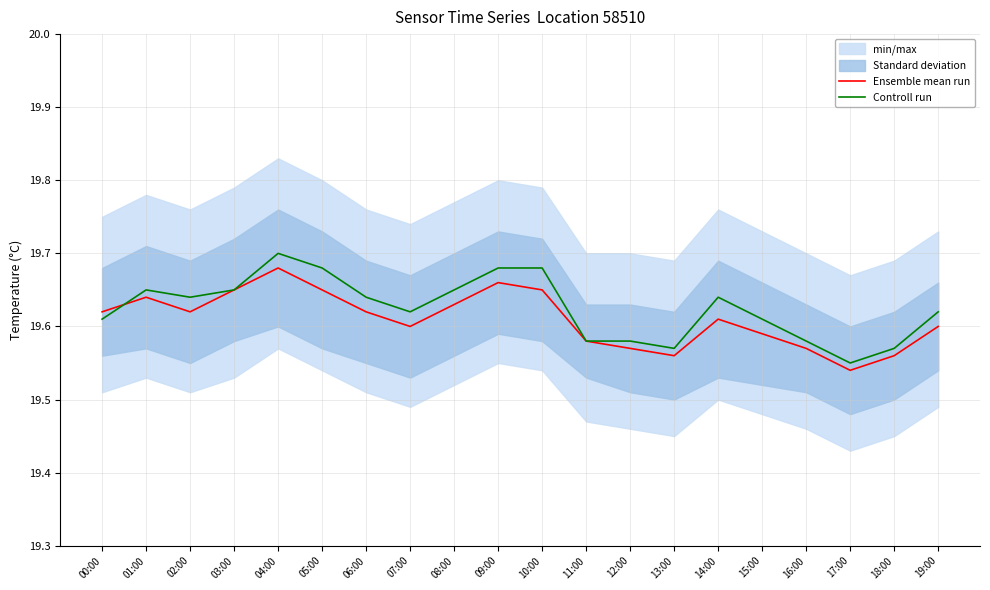

The Controll run series shows 7.6 at 16:00. True or false?

False